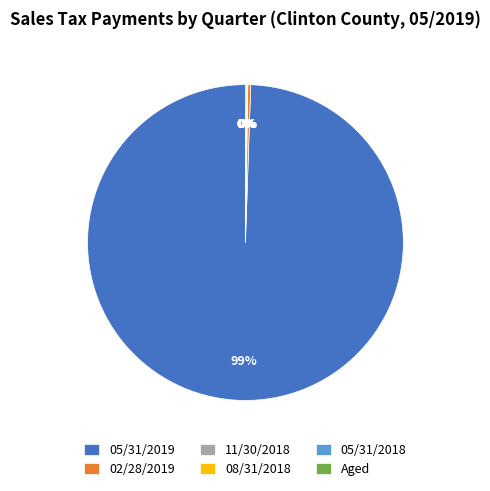

Is it true that 05/31/2019 is 99% of the pie?

True